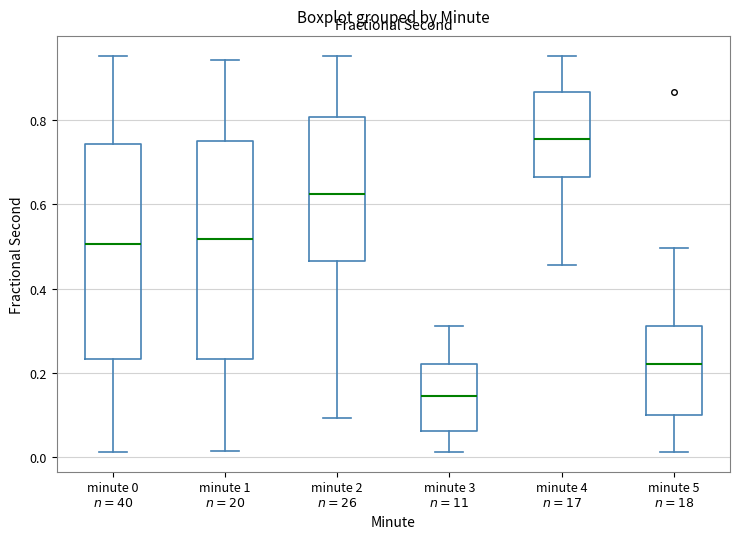

Where is the upper edge of the box for minute 0 $n=40$ on the y-axis? The values are not printed on the chart, so give them approximately, as read against the axis.

0.74